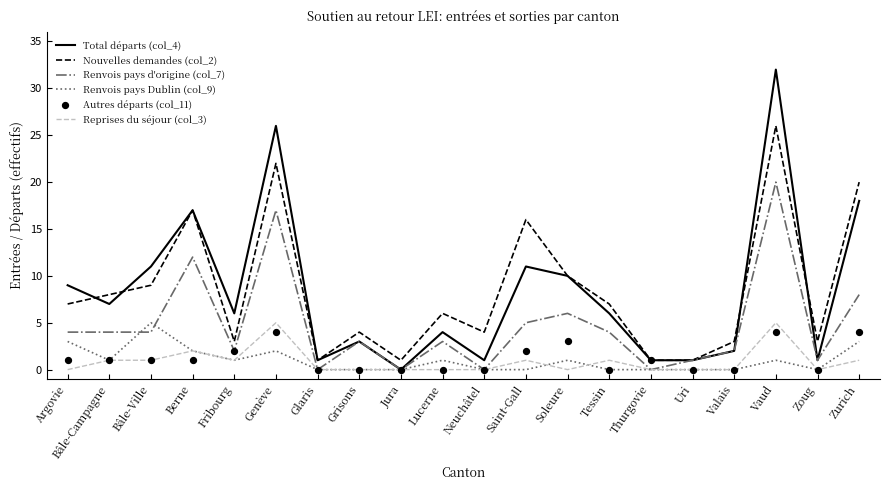

Which series has the largest total across all categories?

Nouvelles demandes (col_2)